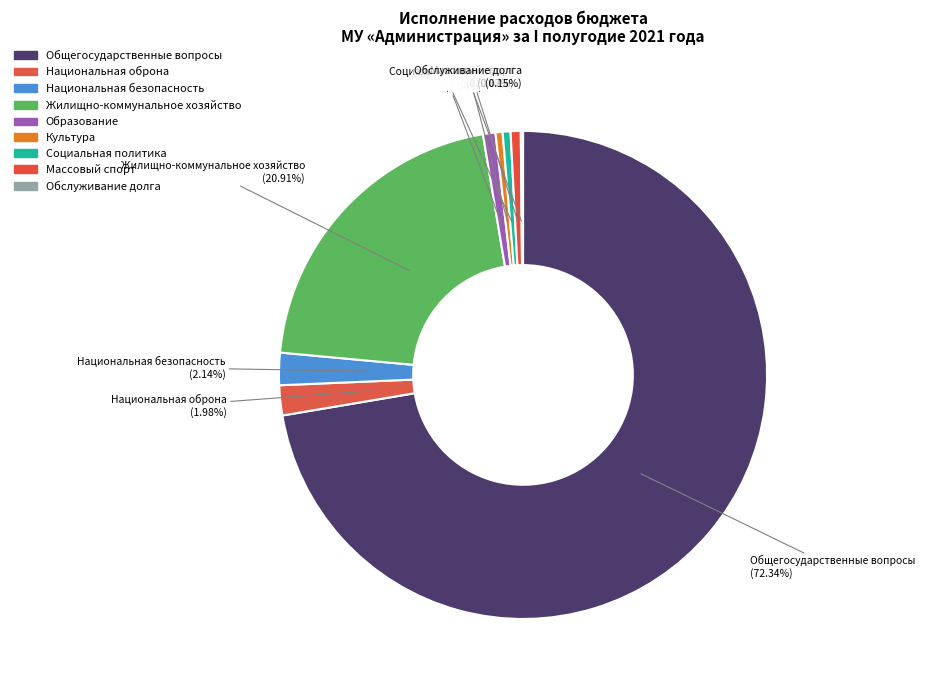

What percentage is the Массовый спорт slice, to the nearest percent?

1%